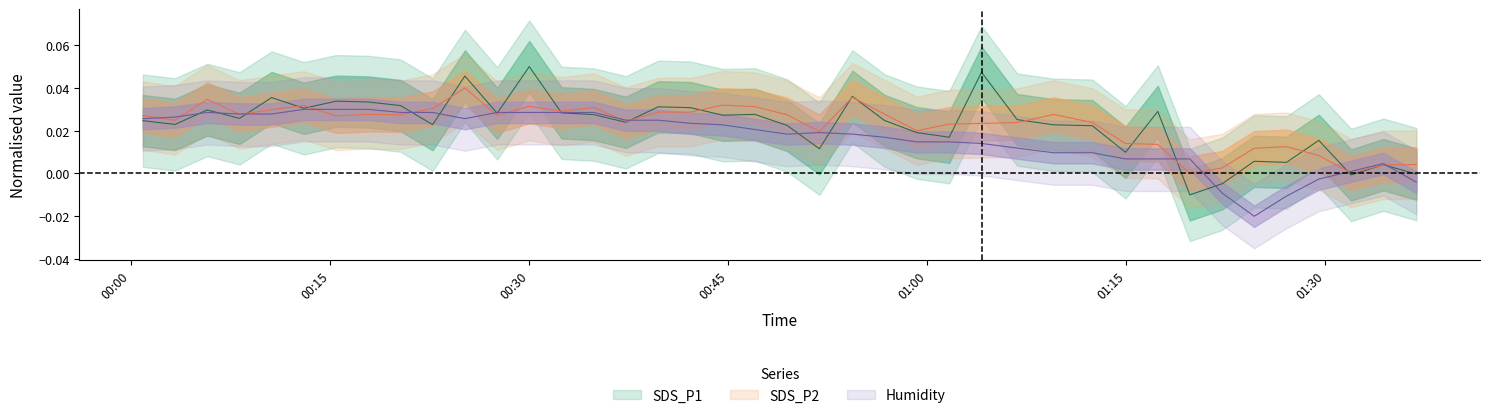

In SDS_P2, how many points are lower than both neighbors (excluding endpoints)?

11